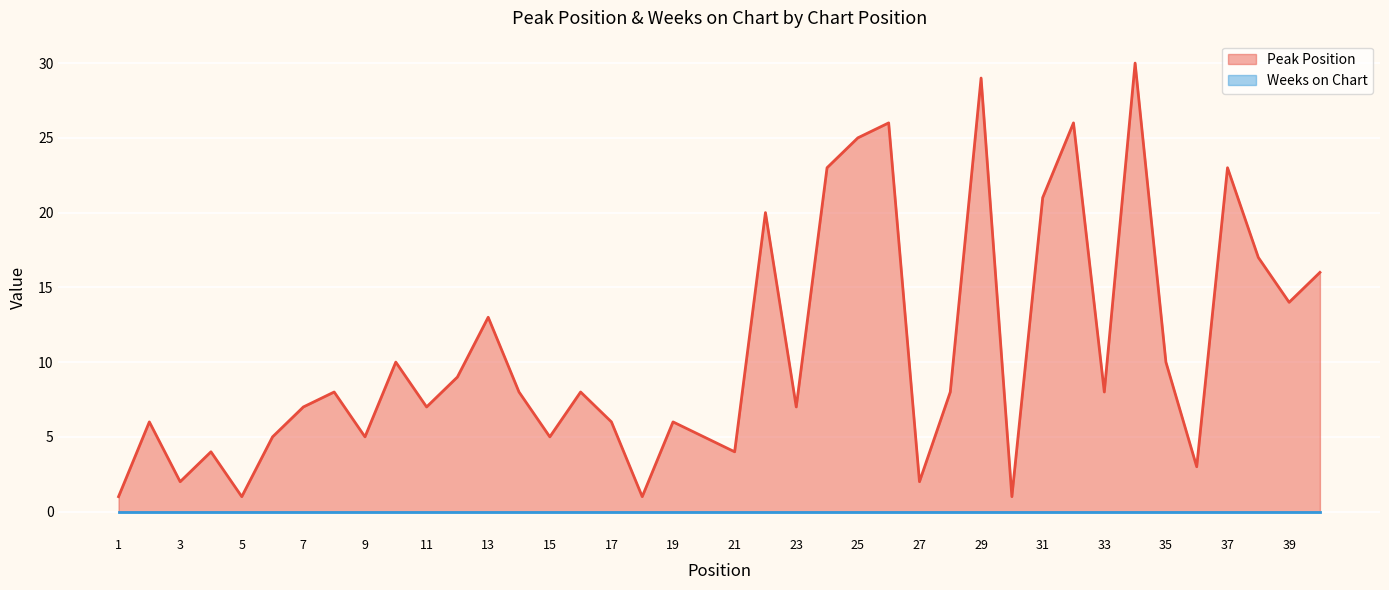

What is the minimum value shown in the chart?

0